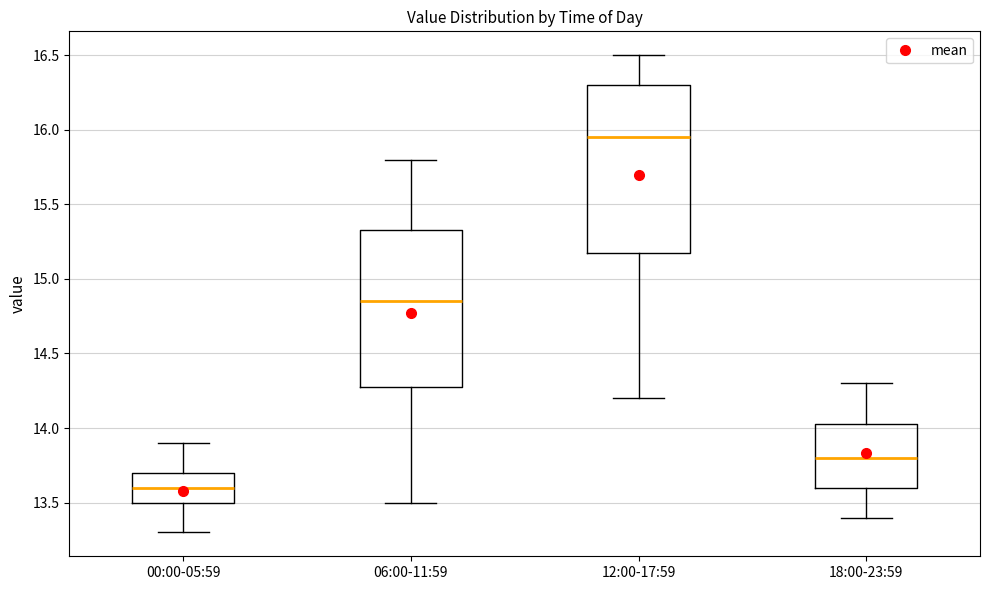

Where is the upper edge of the box for 12:00-17:59 on the y-axis? The values are not printed on the chart, so give them approximately, as read against the axis.

16.30